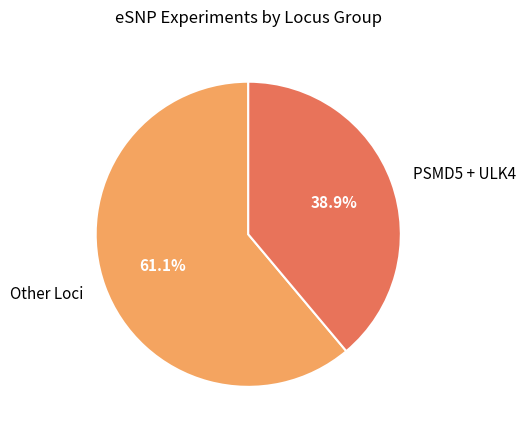

How many slices are in this pie chart?

2